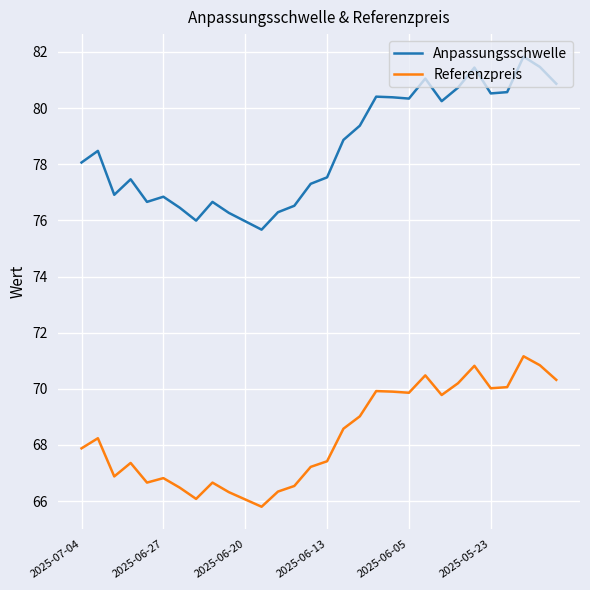

Which series has the widest spread of values?

Anpassungsschwelle